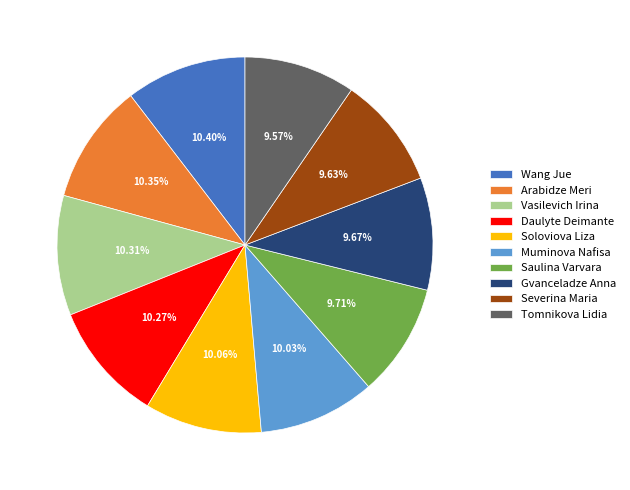

What percentage is NOT represented by Muminova Nafisa?

90.0%